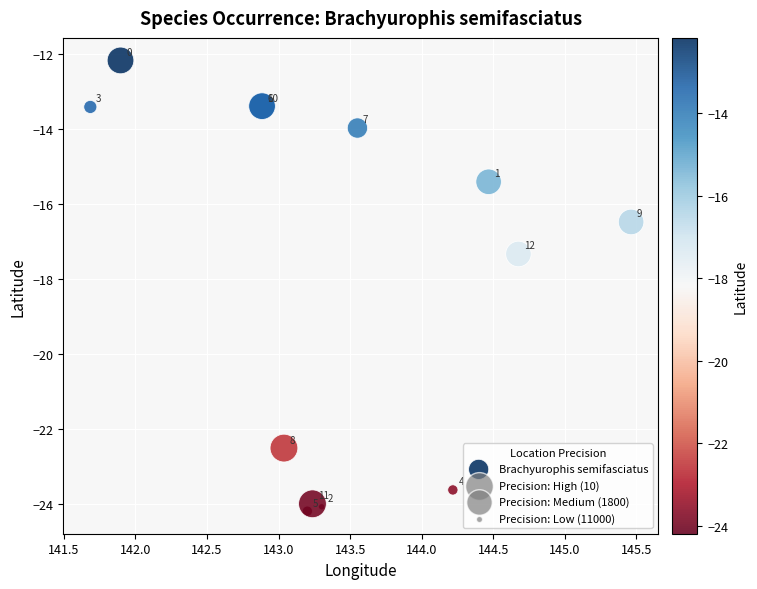

What Y value in the scatter plot is closest to -18?

-17.3